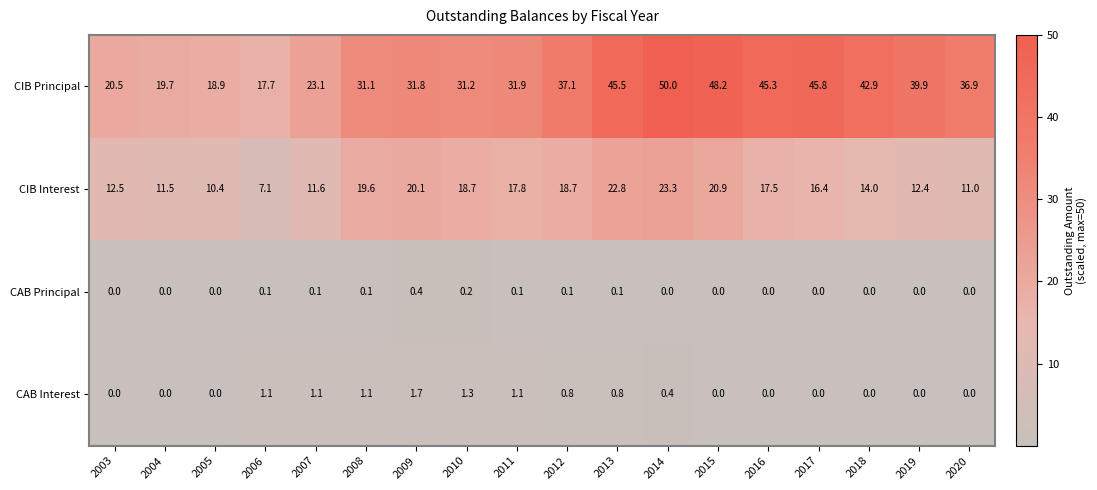

How many distinct data groups are displayed?

4